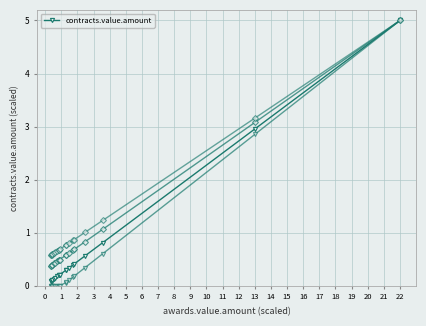

Rank the categories by value from lowest to highest.

0, 1, 2, 3, 4, 5, 6, 7, 8, 9, 10, 11, 12, 13, 14, 15, 16, 17, 18, 19